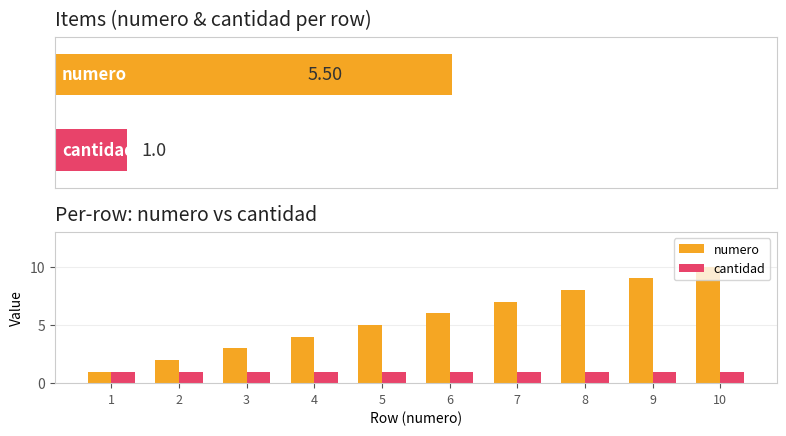

What is the lowest value of the cantidad series?

1